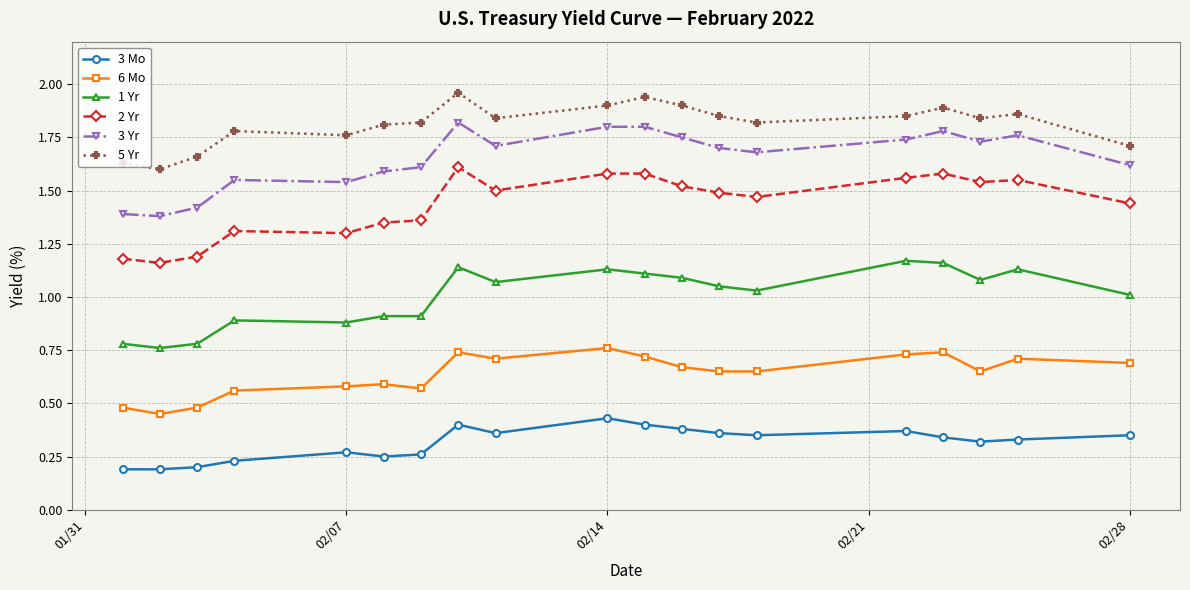

Does the chart display data point markers on the line(s)?

Yes